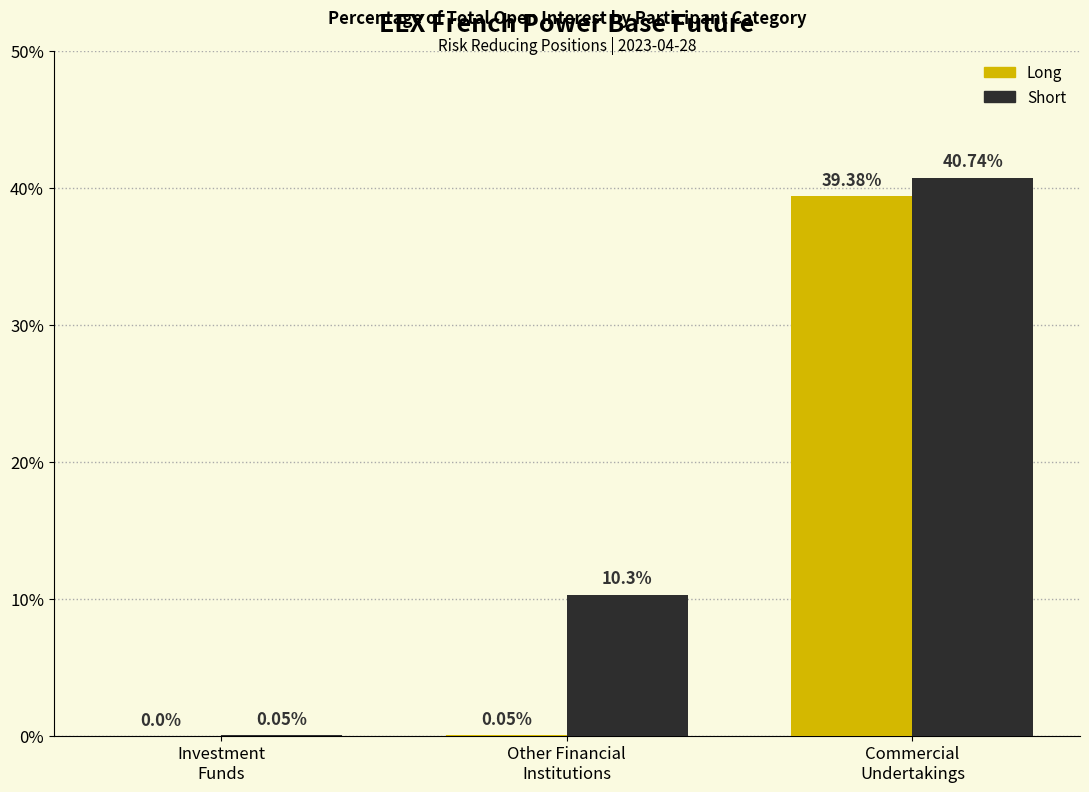

What is the sum of all Short values?

51.1